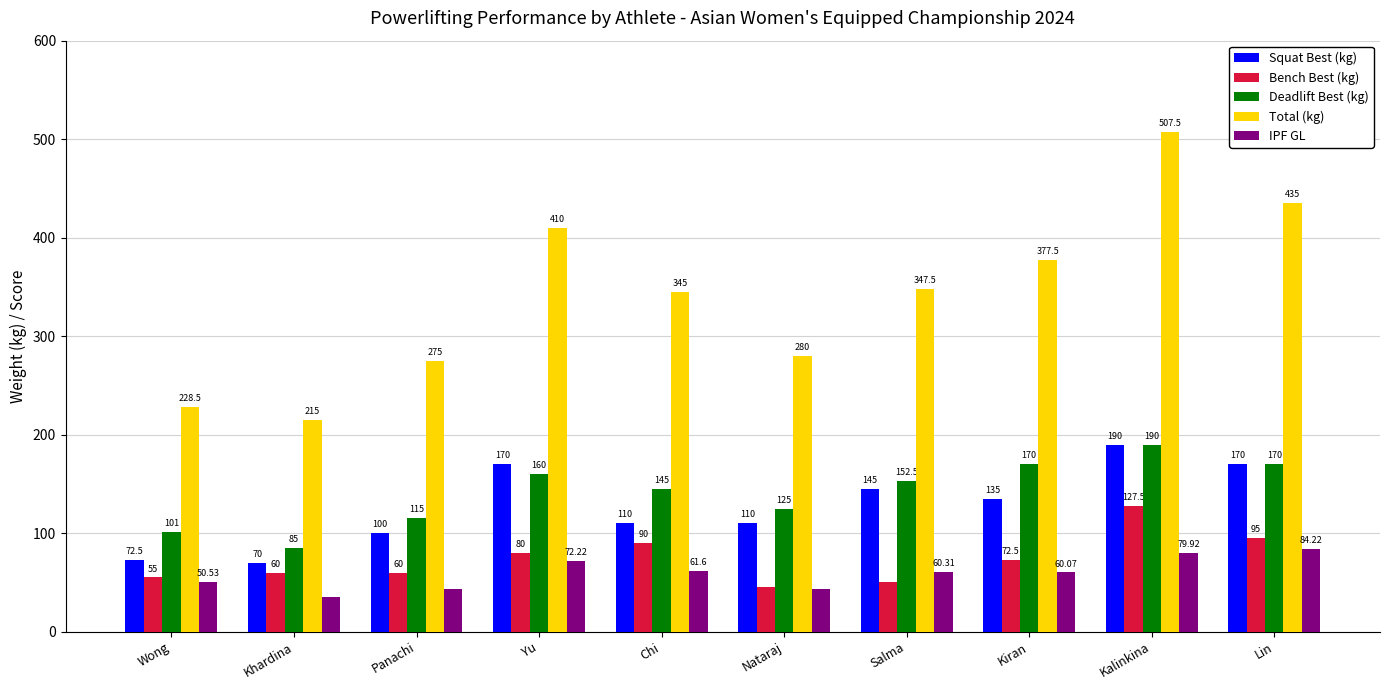

What are all the series names shown in the legend?

Squat Best (kg), Bench Best (kg), Deadlift Best (kg), Total (kg), IPF GL